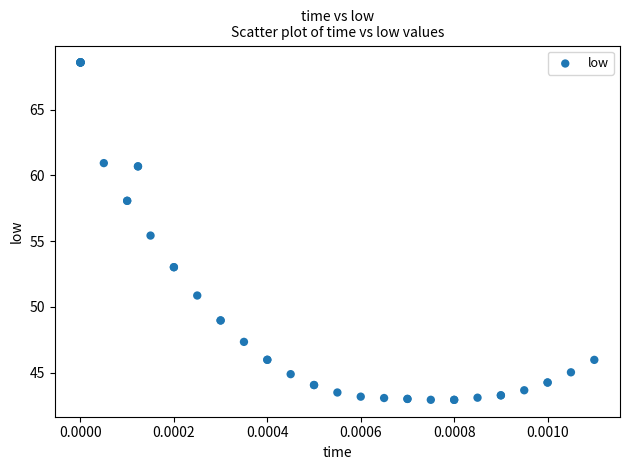

What Y value in the scatter plot is closest to 55?

55.4